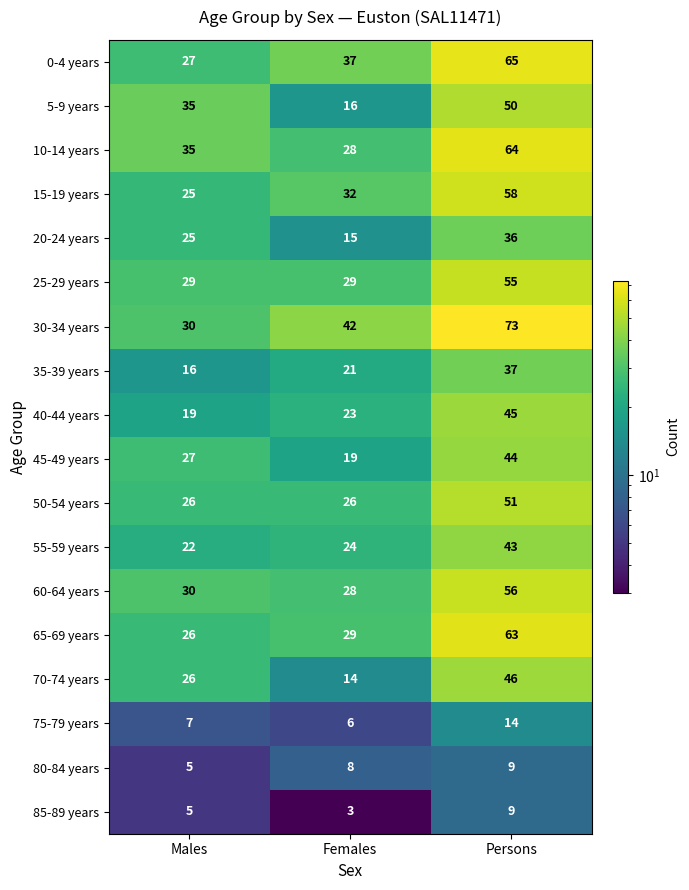

At how many categories does at least one series exceed 21?

3